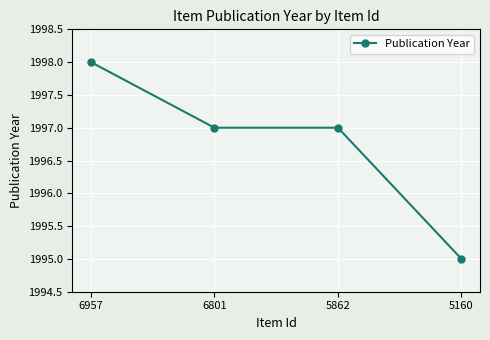

Count the values in the range 1997 to 1998.

3